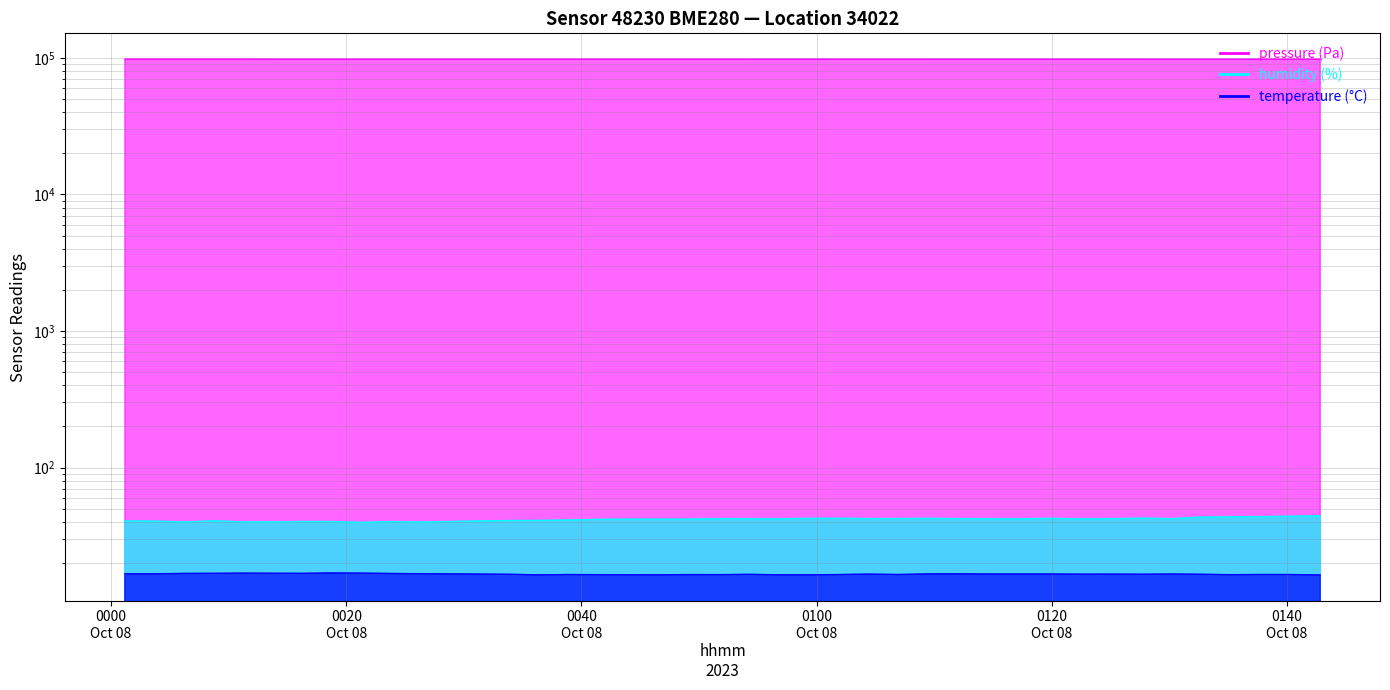

Reading left to right, extract all data points from this chart.

pressure: 2023-10-08T00:01:10=97919.6	2023-10-08T00:03:42=97918.8	2023-10-08T00:06:17=97915.8	2023-10-08T00:08:47=97908.3	2023-10-08T00:11:14=97905.1	2023-10-08T00:13:43=97895.7	2023-10-08T00:16:12=97896.0	2023-10-08T00:18:44=97889.4	2023-10-08T00:21:20=97886.5	2023-10-08T00:23:55=97893.9	2023-10-08T00:26:27=97889.4	2023-10-08T00:31:27=97881.7	2023-10-08T00:33:58=97878.2	2023-10-08T00:36:25=97873.8	2023-10-08T00:38:52=97871.8	2023-10-08T00:41:26=97866.0	2023-10-08T00:43:58=97864.6	2023-10-08T00:46:29=97861.3	2023-10-08T00:49:01=97867.7	2023-10-08T00:51:47=97864.2	2023-10-08T00:54:15=97857.9	2023-10-08T00:56:46=97860.3	2023-10-08T00:59:20=97861.3	2023-10-08T01:01:49=97862.2	2023-10-08T01:04:27=97866.0	2023-10-08T01:06:57=97862.8	2023-10-08T01:09:28=97857.2	2023-10-08T01:12:12=97848.9	2023-10-08T01:14:42=97845.2	2023-10-08T01:17:10=97851.3	2023-10-08T01:19:46=97846.0	2023-10-08T01:22:45=97855.6	2023-10-08T01:25:13=97845.6	2023-10-08T01:27:48=97837.2	2023-10-08T01:30:15=97837.2	2023-10-08T01:32:45=97835.5	2023-10-08T01:35:12=97833.3	2023-10-08T01:37:50=97831.0	2023-10-08T01:40:20=97831.2	2023-10-08T01:42:50=97833.3
temperature: 2023-10-08T00:01:10=16.7	2023-10-08T00:03:42=16.7	2023-10-08T00:06:17=16.8	2023-10-08T00:08:47=16.8	2023-10-08T00:11:14=16.9	2023-10-08T00:13:43=16.8	2023-10-08T00:16:12=16.8	2023-10-08T00:18:44=16.9	2023-10-08T00:21:20=16.9	2023-10-08T00:23:55=16.8	2023-10-08T00:26:27=16.7	2023-10-08T00:31:27=16.6	2023-10-08T00:33:58=16.5	2023-10-08T00:36:25=16.4	2023-10-08T00:38:52=16.5	2023-10-08T00:41:26=16.4	2023-10-08T00:43:58=16.4	2023-10-08T00:46:29=16.4	2023-10-08T00:49:01=16.5	2023-10-08T00:51:47=16.4	2023-10-08T00:54:15=16.5	2023-10-08T00:56:46=16.4	2023-10-08T00:59:20=16.4	2023-10-08T01:01:49=16.5	2023-10-08T01:04:27=16.6	2023-10-08T01:06:57=16.5	2023-10-08T01:09:28=16.6	2023-10-08T01:12:12=16.7	2023-10-08T01:14:42=16.6	2023-10-08T01:17:10=16.6	2023-10-08T01:19:46=16.6	2023-10-08T01:22:45=16.6	2023-10-08T01:25:13=16.6	2023-10-08T01:27:48=16.6	2023-10-08T01:30:15=16.6	2023-10-08T01:32:45=16.6	2023-10-08T01:35:12=16.4	2023-10-08T01:37:50=16.5	2023-10-08T01:40:20=16.5	2023-10-08T01:42:50=16.4
humidity: 2023-10-08T00:01:10=40.6	2023-10-08T00:03:42=40.5	2023-10-08T00:06:17=40.0	2023-10-08T00:08:47=40.7	2023-10-08T00:11:14=40.1	2023-10-08T00:13:43=40.0	2023-10-08T00:16:12=40.3	2023-10-08T00:18:44=40.3	2023-10-08T00:21:20=39.7	2023-10-08T00:23:55=40.3	2023-10-08T00:26:27=39.9	2023-10-08T00:31:27=40.7	2023-10-08T00:33:58=41.0	2023-10-08T00:36:25=41.0	2023-10-08T00:38:52=41.3	2023-10-08T00:41:26=41.8	2023-10-08T00:43:58=41.9	2023-10-08T00:46:29=41.8	2023-10-08T00:49:01=41.9	2023-10-08T00:51:47=42.3	2023-10-08T00:54:15=42.2	2023-10-08T00:56:46=42.2	2023-10-08T00:59:20=42.5	2023-10-08T01:01:49=42.5	2023-10-08T01:04:27=42.3	2023-10-08T01:06:57=42.3	2023-10-08T01:09:28=42.5	2023-10-08T01:12:12=42.3	2023-10-08T01:14:42=42.2	2023-10-08T01:17:10=42.2	2023-10-08T01:19:46=42.5	2023-10-08T01:22:45=42.1	2023-10-08T01:25:13=42.3	2023-10-08T01:27:48=42.6	2023-10-08T01:30:15=42.3	2023-10-08T01:32:45=43.4	2023-10-08T01:35:12=43.6	2023-10-08T01:37:50=43.8	2023-10-08T01:40:20=44.0	2023-10-08T01:42:50=44.3